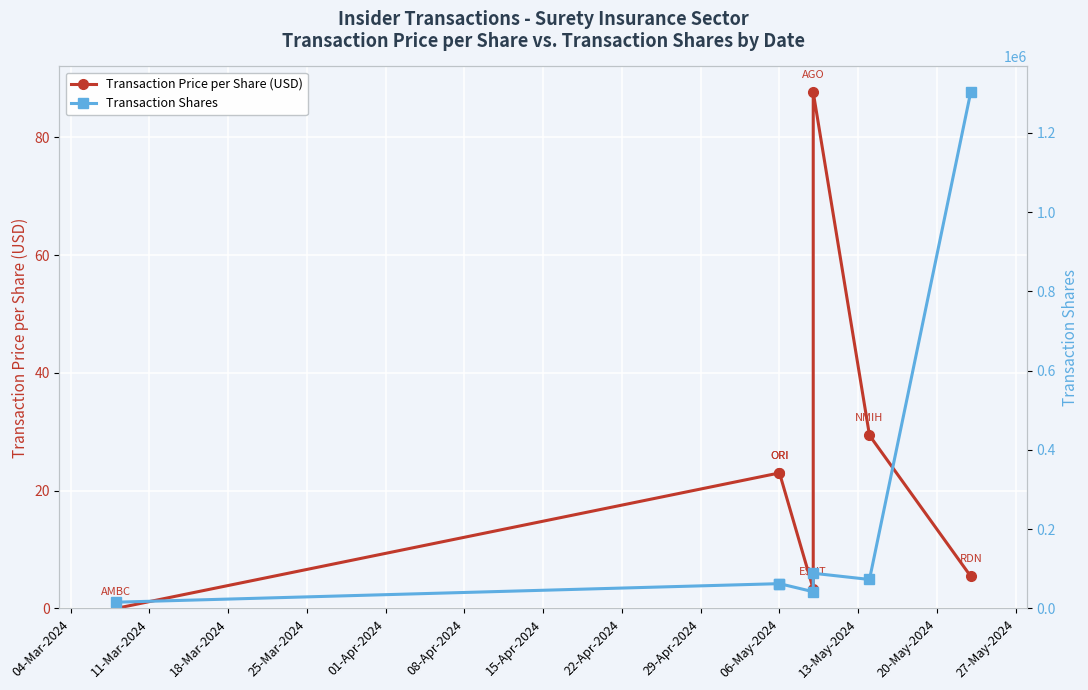

In Transaction Price per Share (USD), how many points are lower than both neighbors (excluding endpoints)?

1